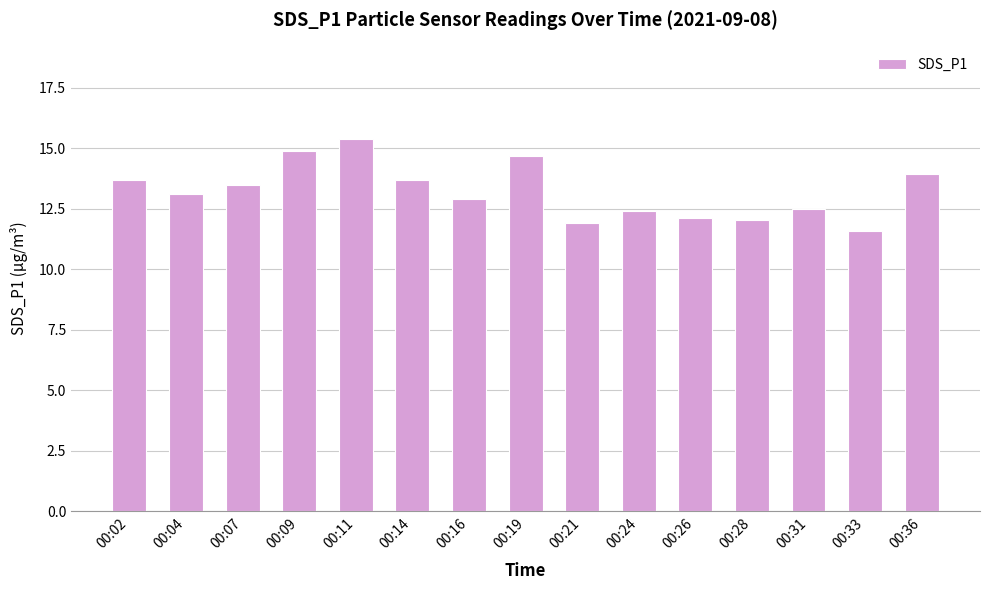

What is the approximate value at 00:16?

12.9